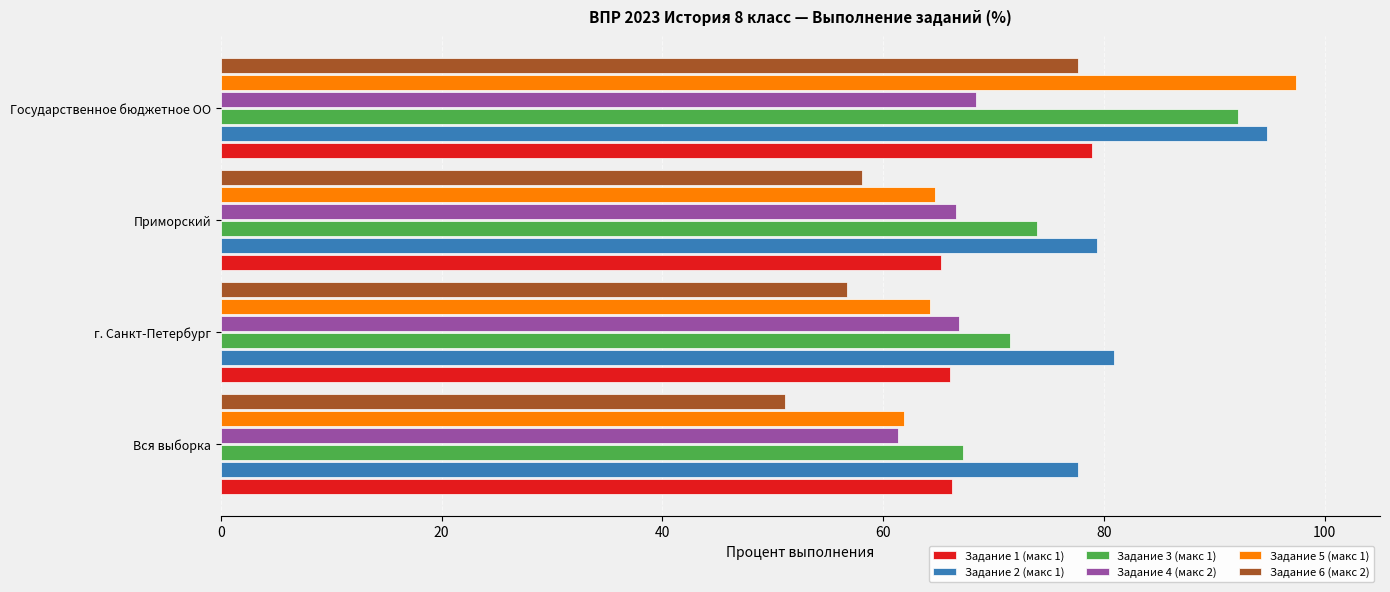

What is the total value across all series at Вся выборка?

385.4